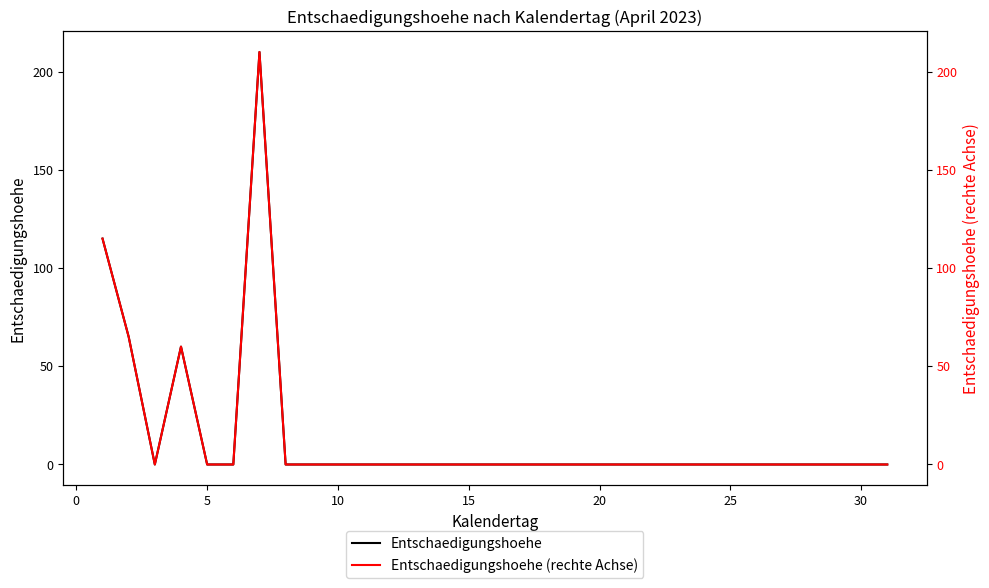

What is the maximum value for Entschaedigungshoehe?

210